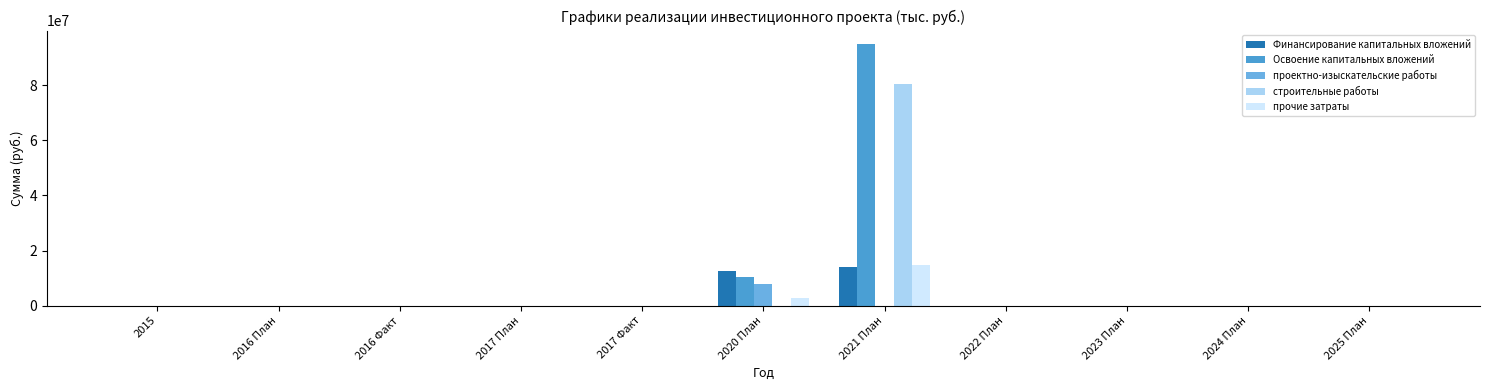

What is the difference between the second highest and minimum values in the прочие затраты series?

2852261